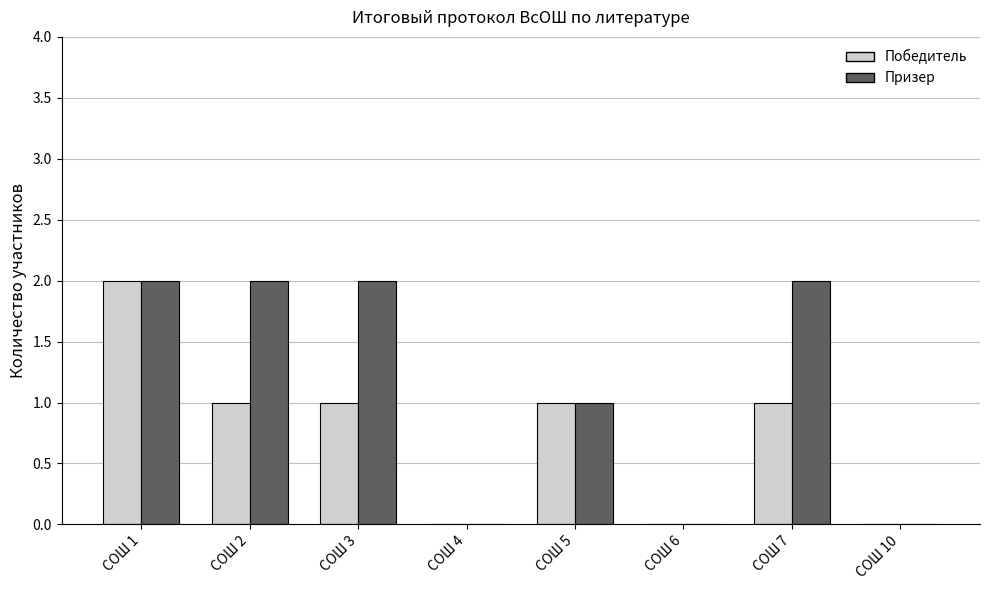

At which category is the sum across all series the highest?

СОШ 1